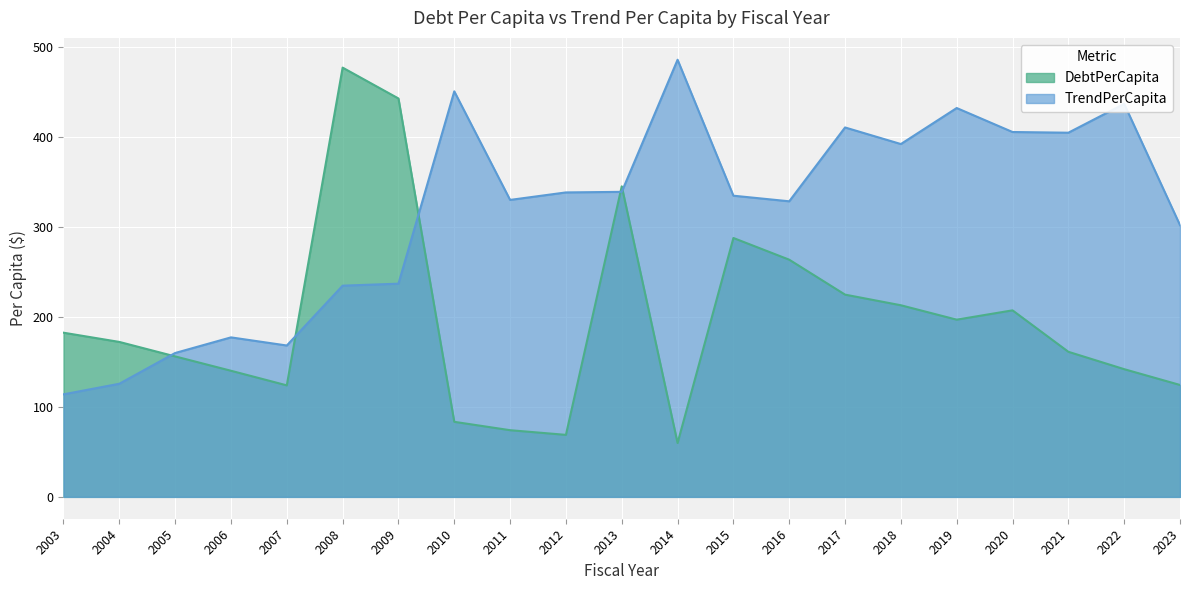

What are all the series names shown in the legend?

DebtPerCapita, TrendPerCapita